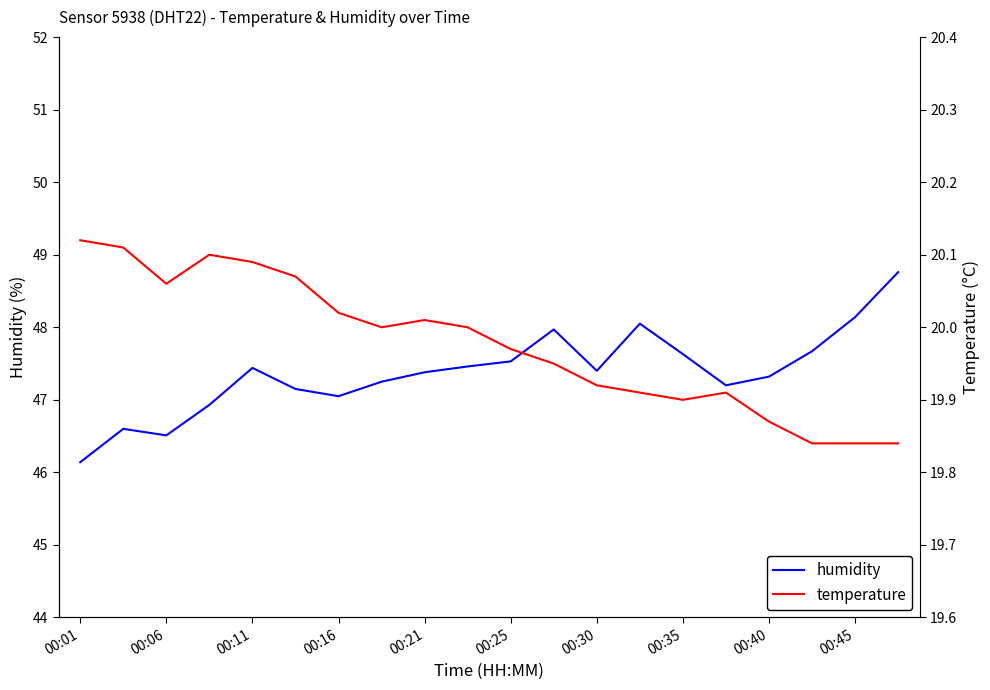

Rank the series by their average value, from highest to lowest.

humidity, temperature